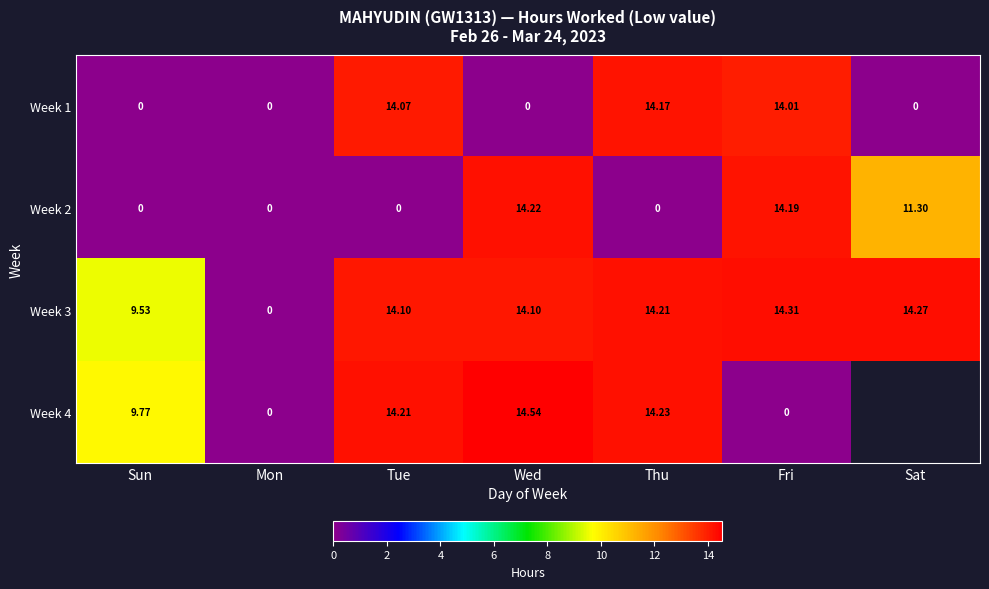

At which label is Week 3 closest to 7?

Sun